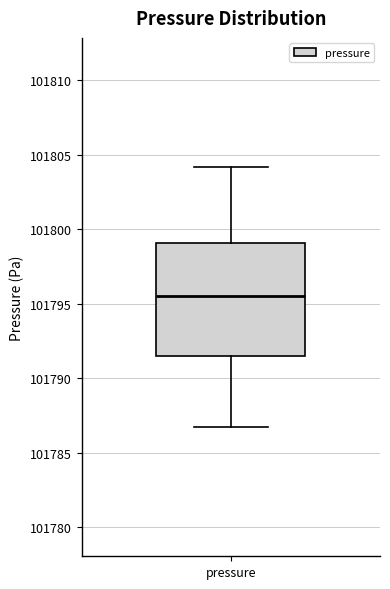

Read this box plot against the y-axis: the position of the median line, the range covered by the box, and the ends of both whiskers. The values are not printed on the chart, so give them approximately, as read against the axis.

median 101795.5, box 101791.5 to 101799.0, whiskers 101787.0 to 101804.0